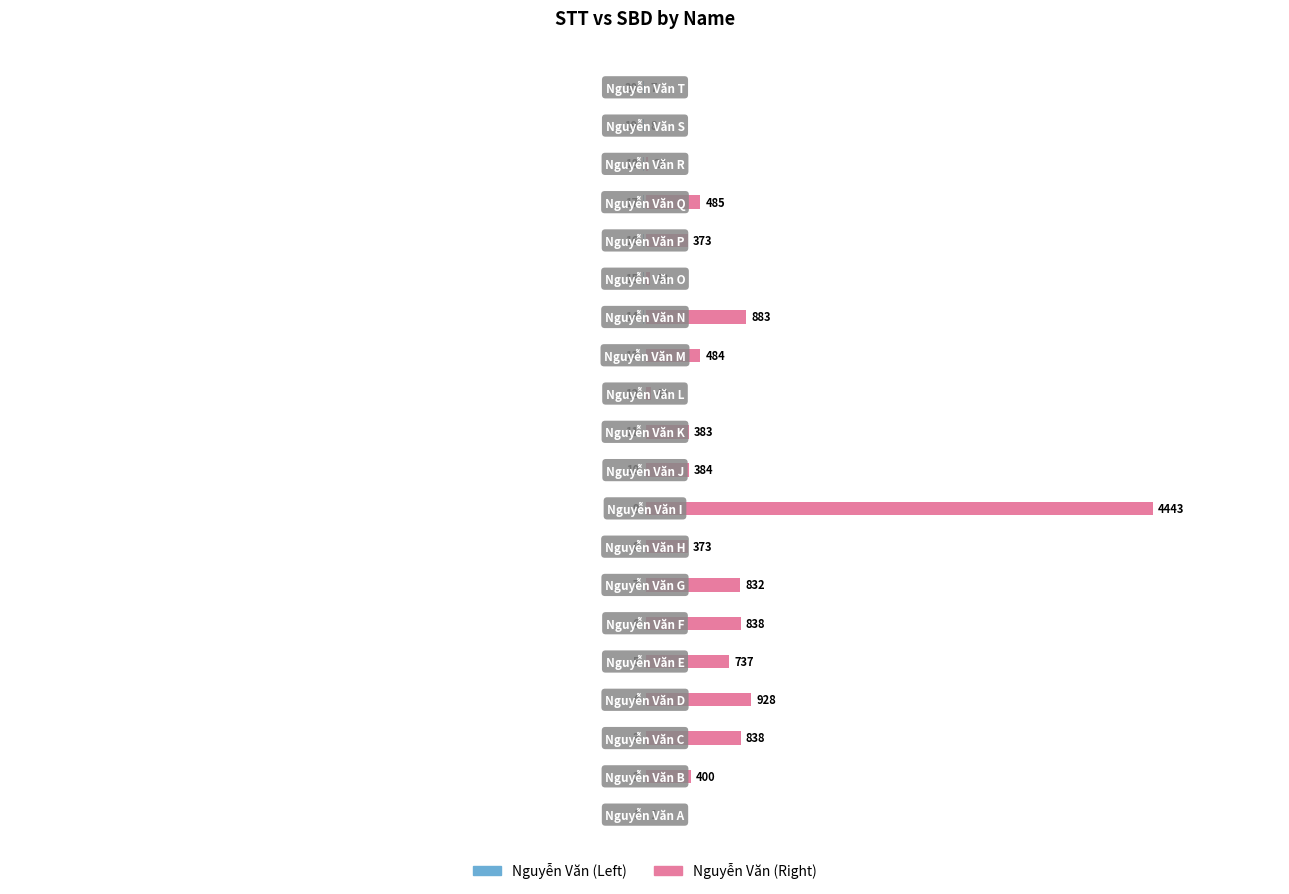

Reading left to right, transcribe all the data shown in this chart.

Nguyễn Văn (Left): 0=-1	1=-2	2=-3	3=-4	4=-5	5=-6	6=-7	7=-8	8=-9	9=-10	10=-11	11=-12	12=-13	13=-14	14=-15	15=-16	16=-17	17=-18	18=-19	19=-20
Nguyễn Văn (Right): 0=1	1=400	2=838	3=928	4=737	5=838	6=832	7=373	8=4443	9=384	10=383	11=49	12=484	13=883	14=48	15=373	16=485	17=28	18=8	19=7